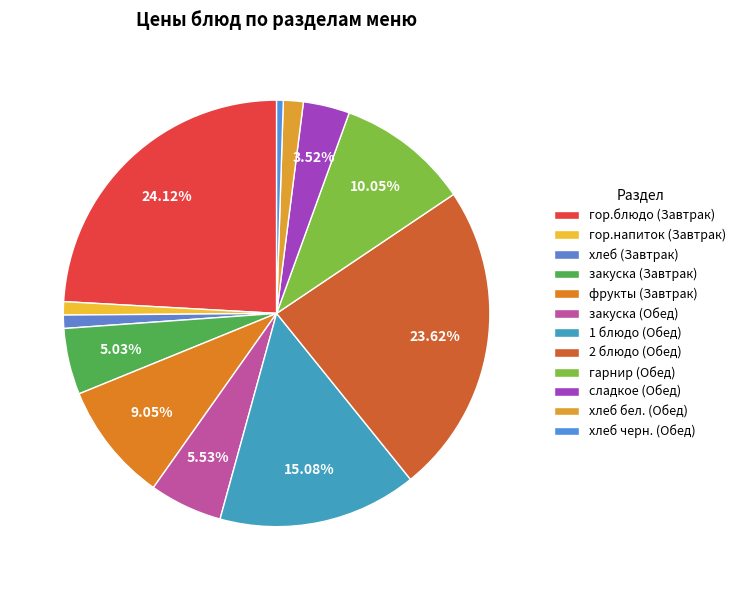

How much of the chart is everything except 2 блюдо (Обед)?

76.4%